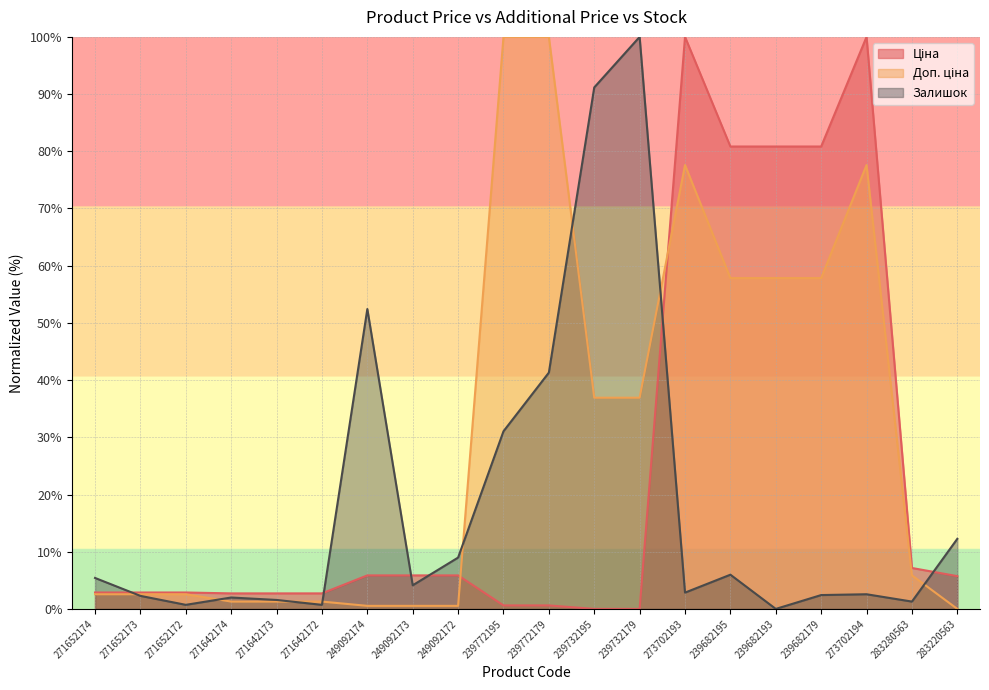

At which category is the sum across all series the highest?

273702193